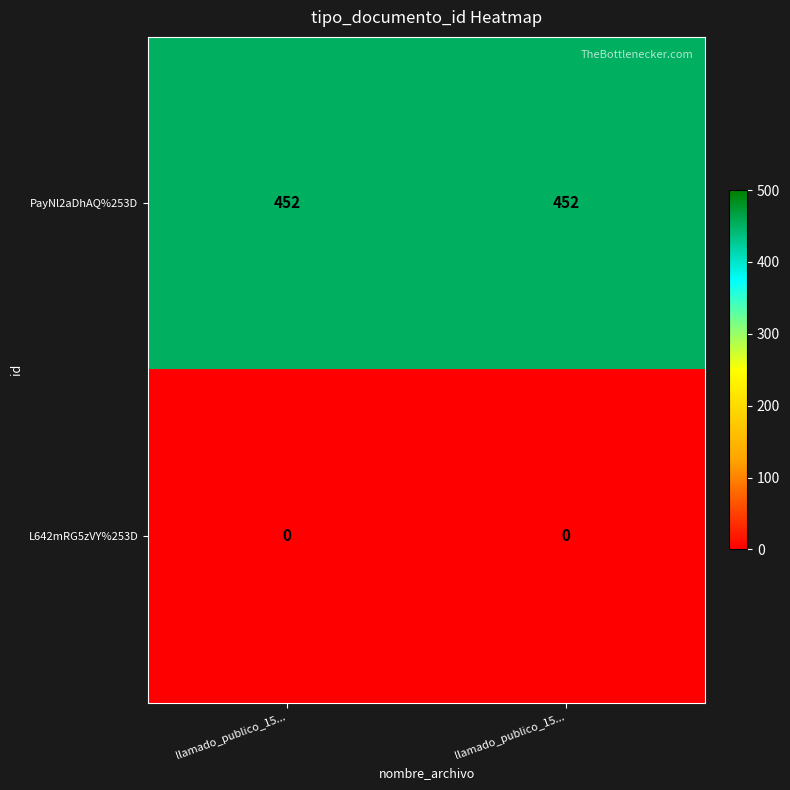

Which series has the widest spread of values?

PayNl2aDhAQ%253D